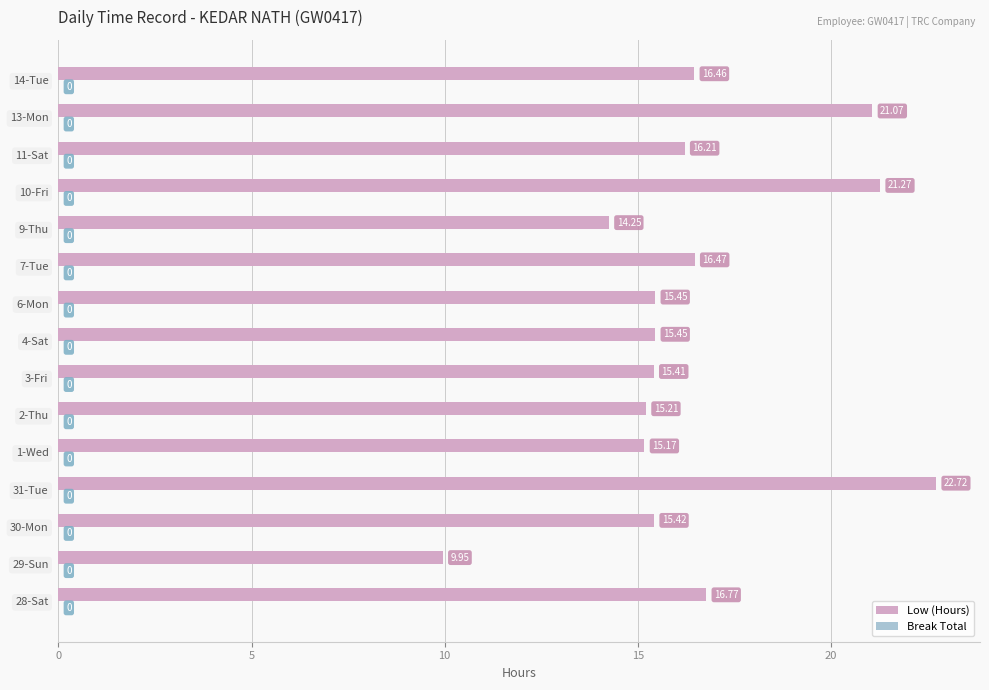

Which has a higher value, 29-Sun or 30-Mon?

30-Mon